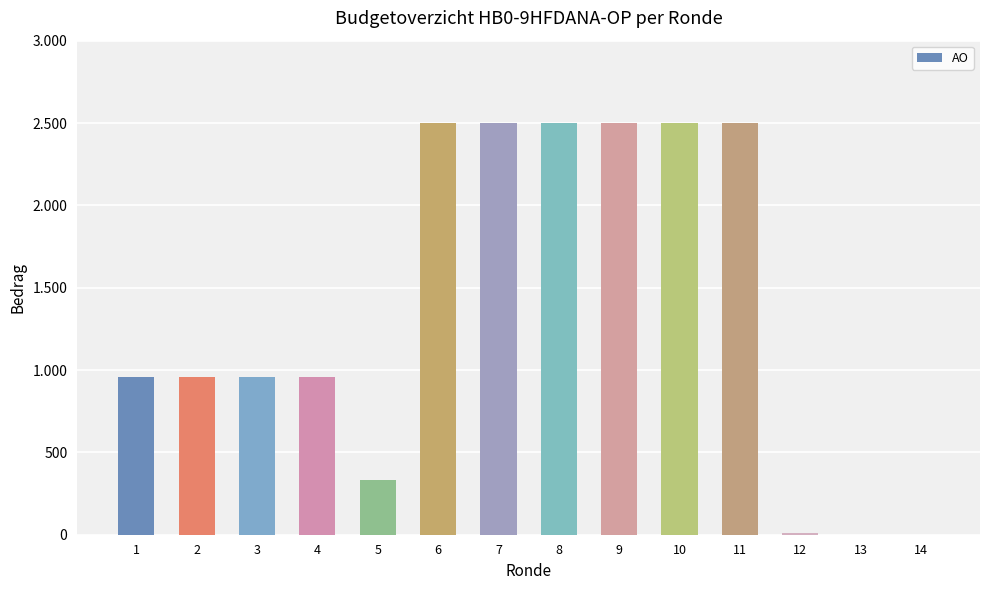

How many values are between 333 and 2500?

11